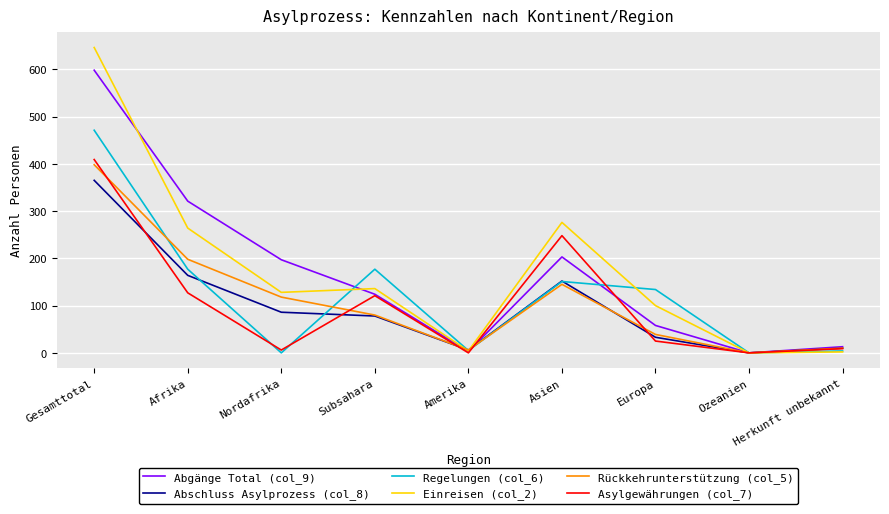

What is the total value across all series at Afrika?

1251